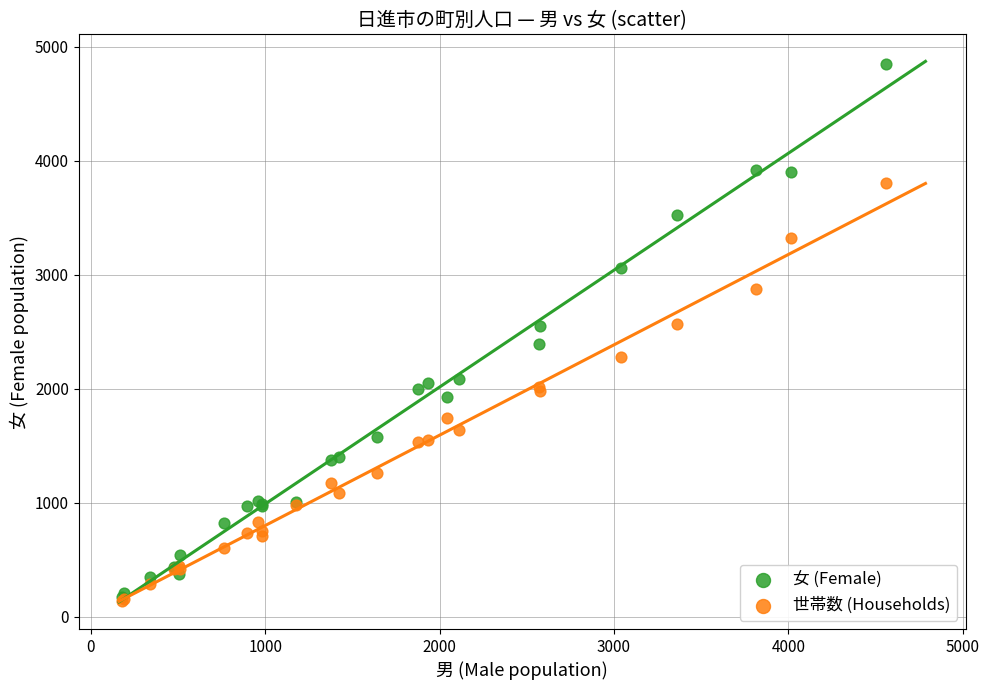

What are all the series names shown in the legend?

女 (Female), 世帯数 (Households)